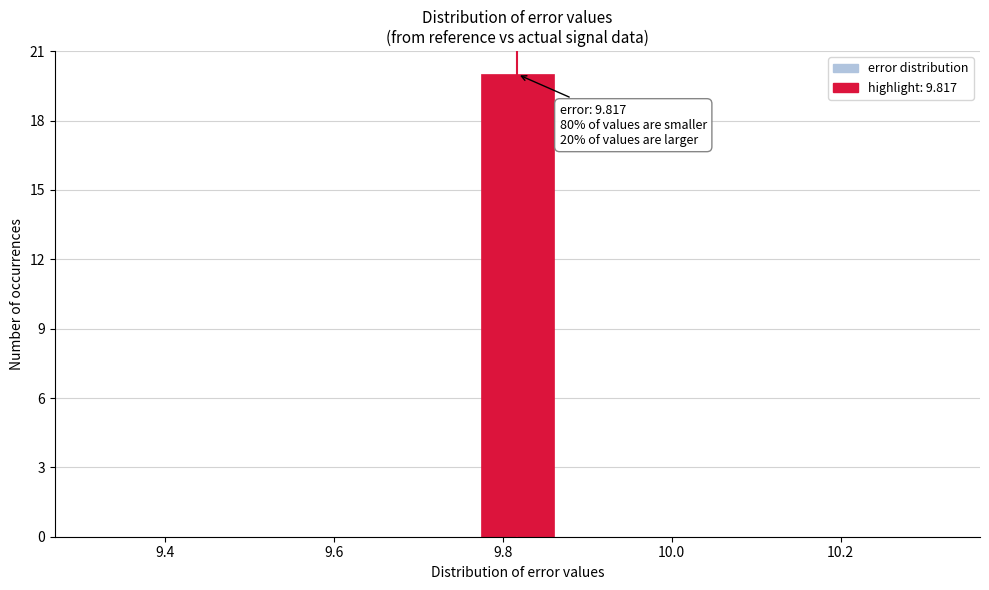

Over which range of the x-axis is the bar tallest?

9.78 to 9.86